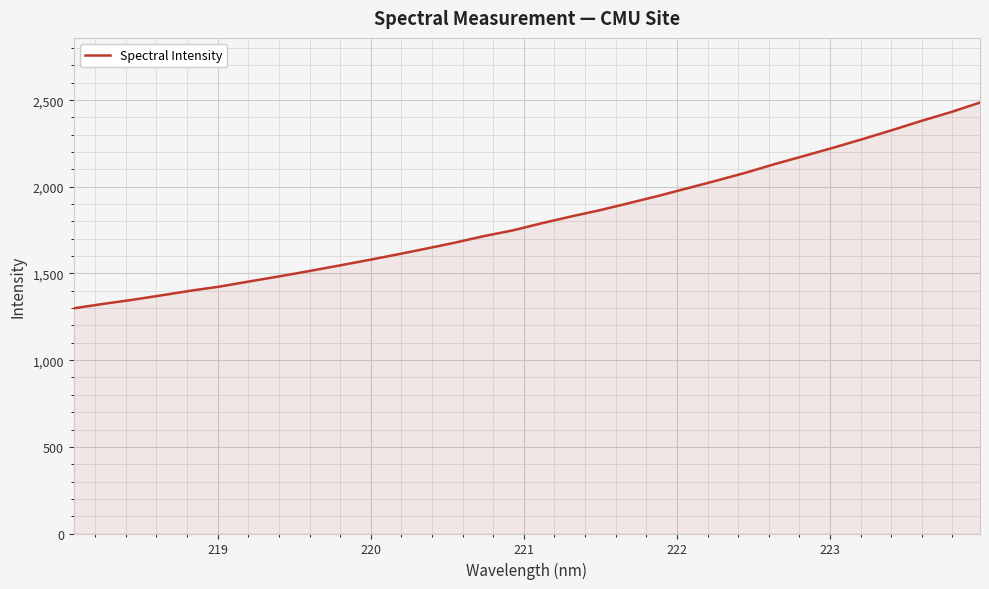

How many lines are shown in the chart?

1